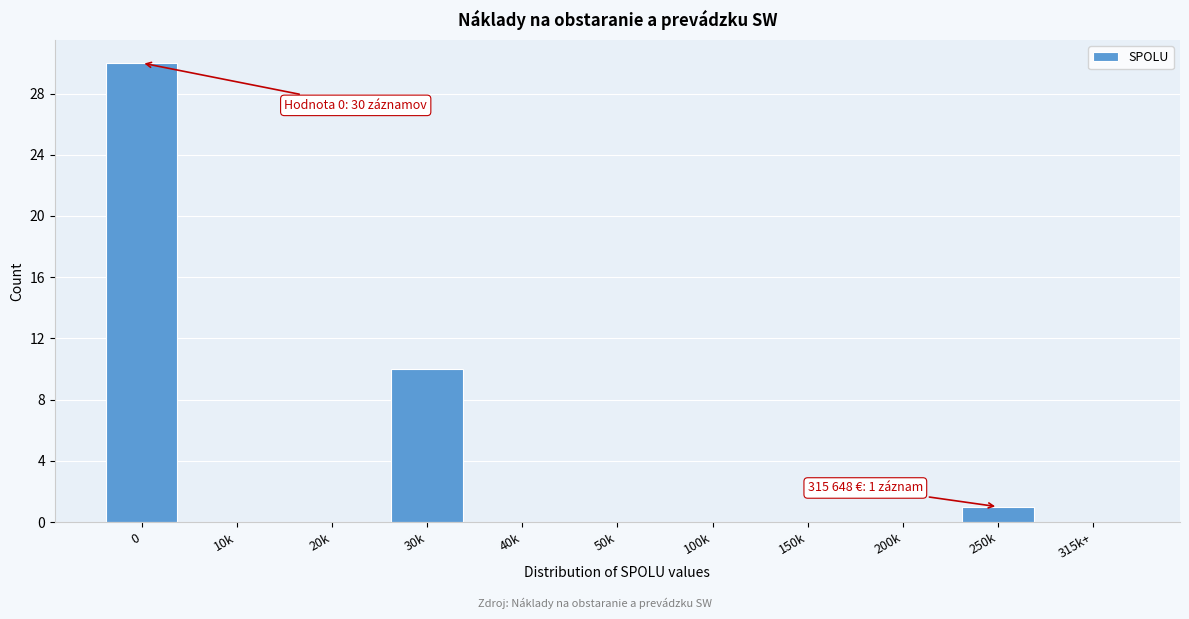

Reading right to left, transcribe all the data shown in this chart.

315k+=0	250k=1	200k=0	150k=0	100k=0	50k=0	40k=0	30k=10	20k=0	10k=0	0=30